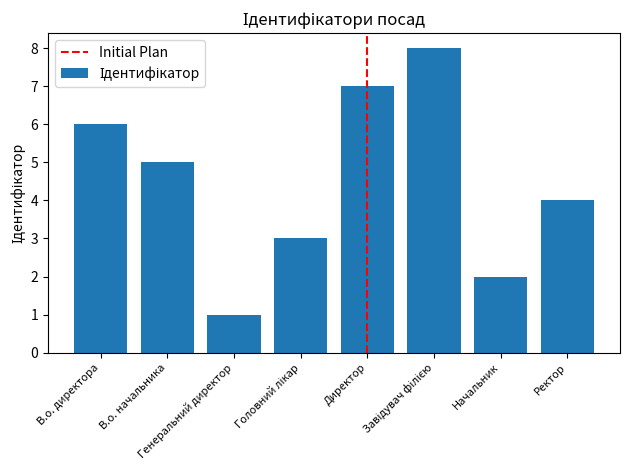

What is the sum of all values?

36